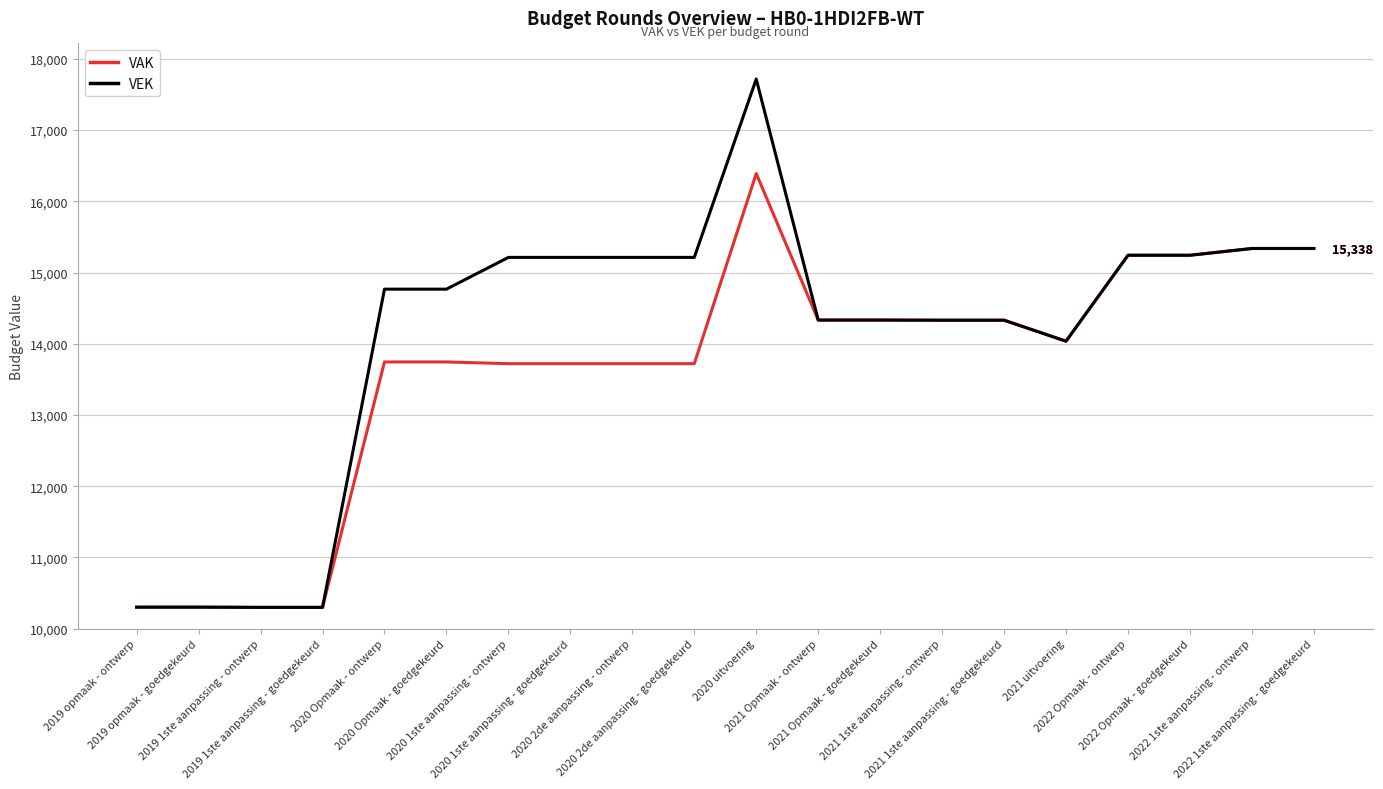

Rank the series by their average value, from lowest to highest.

VAK, VEK